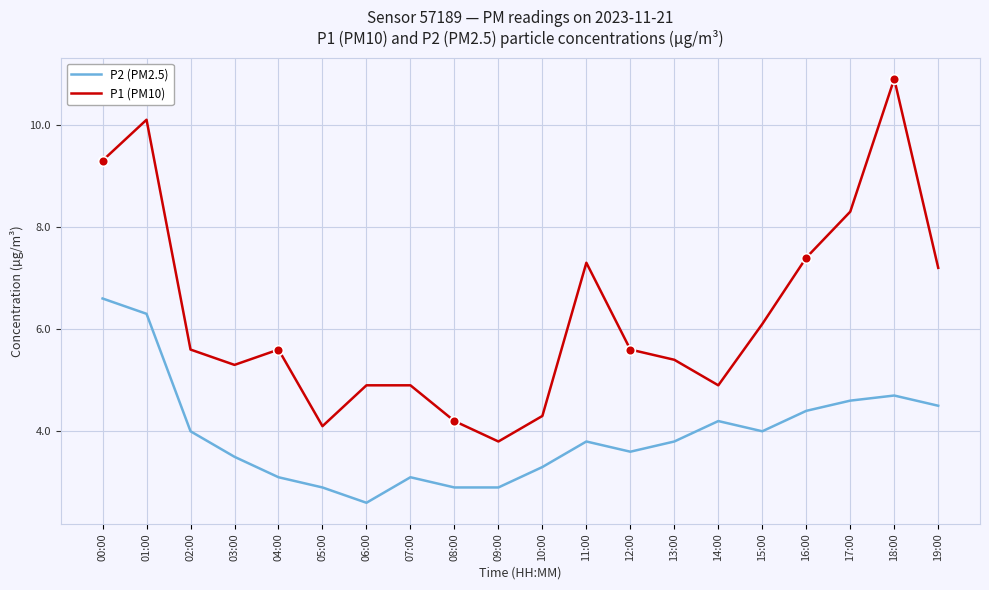

At which category does P2 (PM2.5) reach its first local peak?

07:00